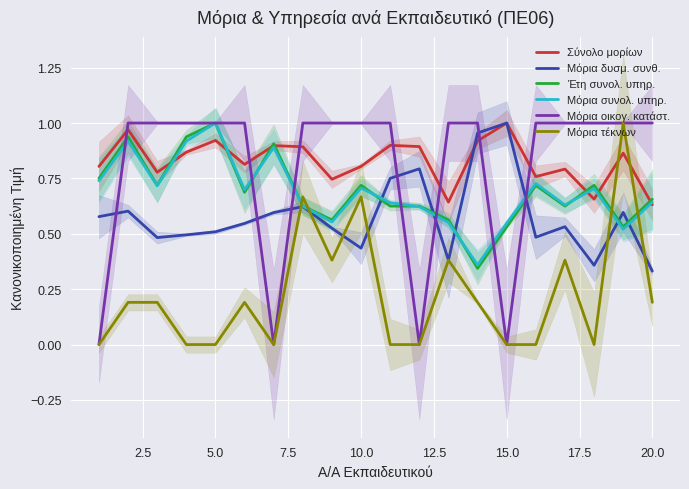

How many intersections are there between Μόρια δυσμ. συνθ. and Μόρια οικογ. κατάστ.?

7